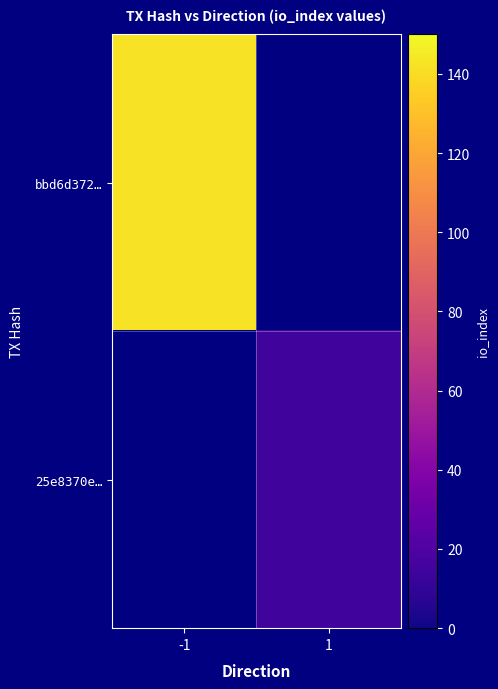

Is it true that 25e8370e… equals 15.0 at 1?

True